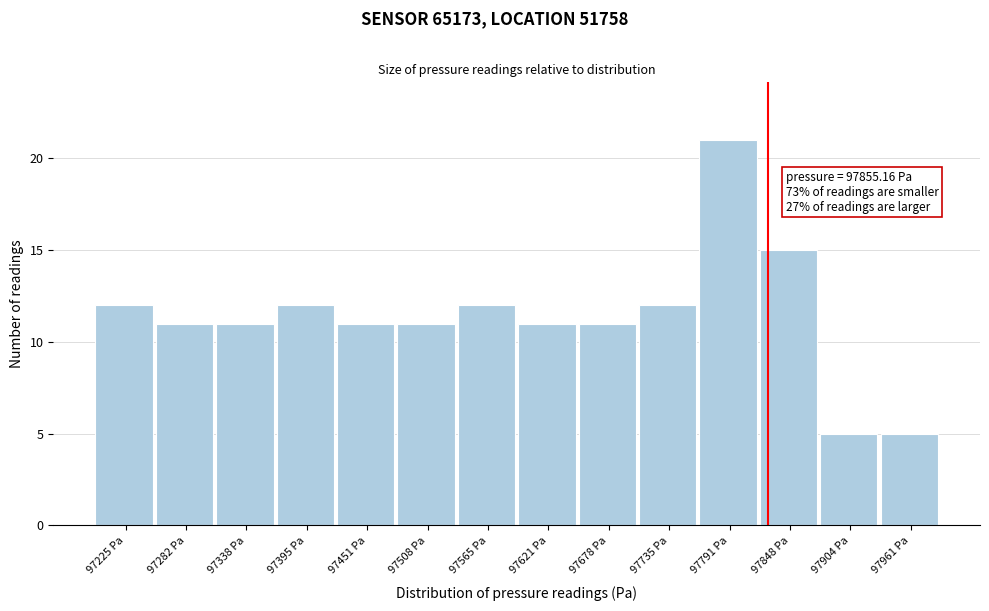

Reading left to right, transcribe all the data shown in this chart.

12	11	11	12	11	11	12	11	11	12	21	15	5	5